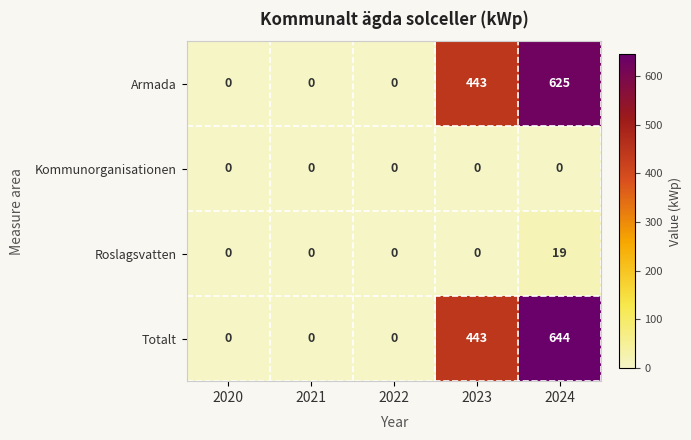

The value of Kommunorganisationen at 2022 is 0. True or false?

True